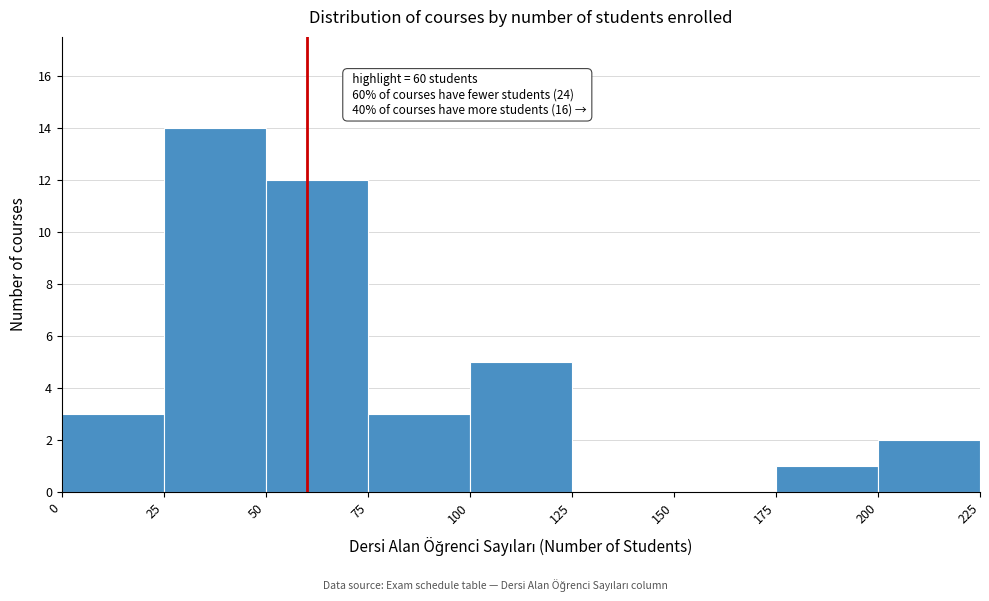

Which range on the x-axis has the tallest bar?

25 to 50